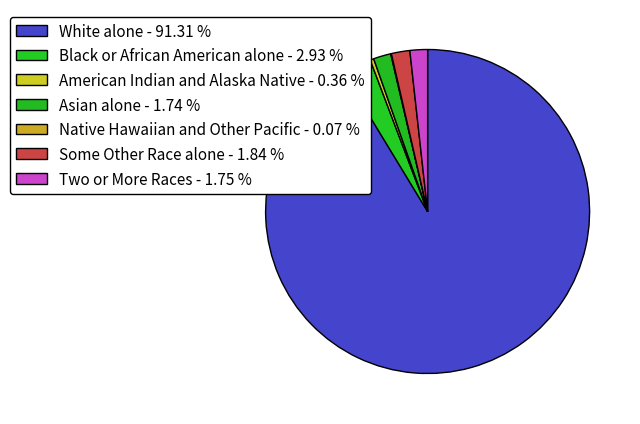

To the nearest percent, what percentage of the pie is Some Other Race alone?

2%